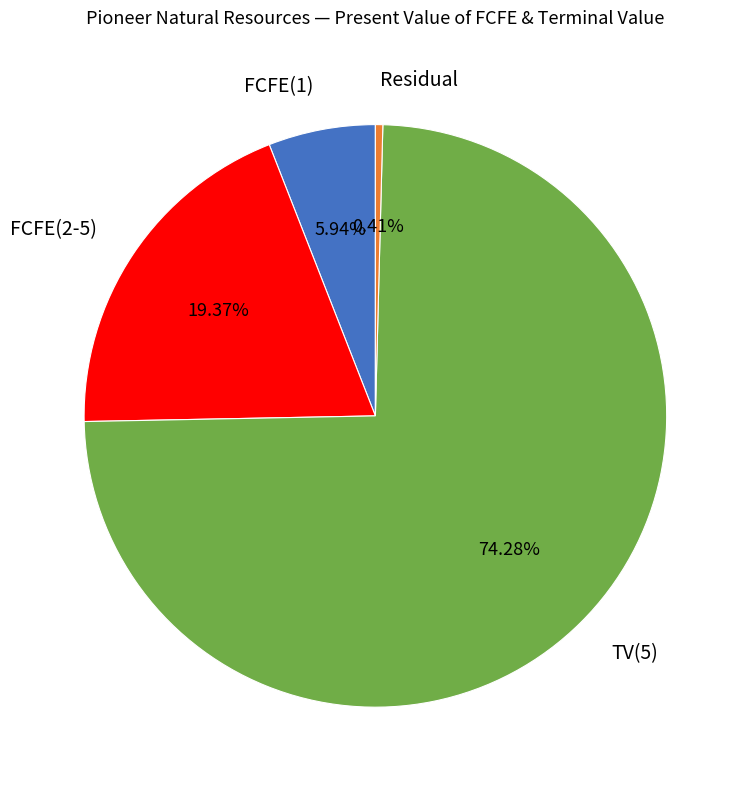

Which category accounts for the majority?

TV(5)